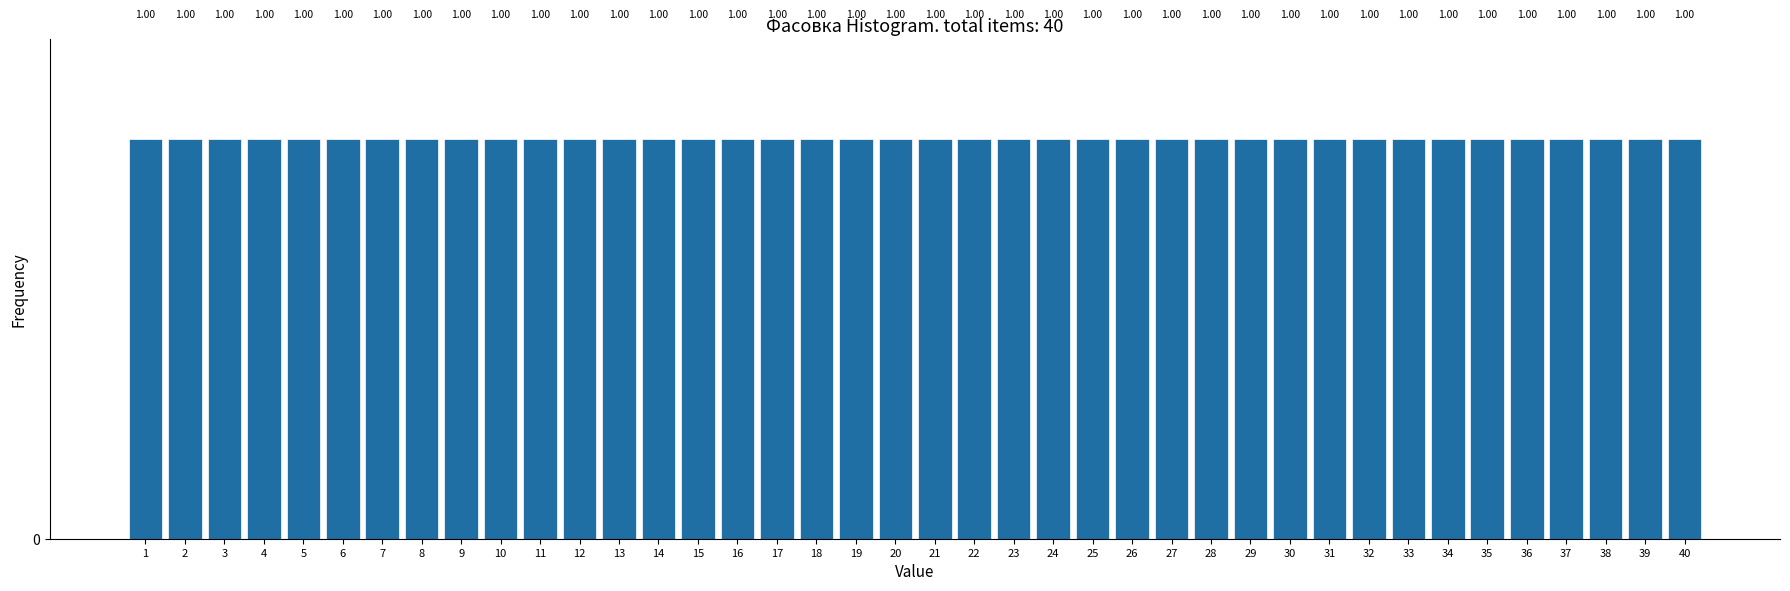

Reading left to right, transcribe this chart: for each bar, give the range it covers on the x-axis and its height.

0.5 to 1.5: 1.00
1.5 to 2.5: 1.00
2.5 to 3.5: 1.00
3.5 to 4.5: 1.00
4.5 to 5.5: 1.00
5.5 to 6.5: 1.00
6.5 to 7.5: 1.00
7.5 to 8.5: 1.00
8.5 to 9.5: 1.00
9.5 to 10.5: 1.00
10.5 to 11.5: 1.00
11.5 to 12.5: 1.00
12.5 to 13.5: 1.00
13.5 to 14.5: 1.00
14.5 to 15.5: 1.00
15.5 to 16.5: 1.00
16.5 to 17.5: 1.00
17.5 to 18.5: 1.00
18.5 to 19.5: 1.00
19.5 to 20.5: 1.00
20.5 to 21.5: 1.00
21.5 to 22.5: 1.00
22.5 to 23.5: 1.00
23.5 to 24.5: 1.00
24.5 to 25.5: 1.00
25.5 to 26.5: 1.00
26.5 to 27.5: 1.00
27.5 to 28.5: 1.00
28.5 to 29.5: 1.00
29.5 to 30.5: 1.00
30.5 to 31.5: 1.00
31.5 to 32.5: 1.00
32.5 to 33.5: 1.00
33.5 to 34.5: 1.00
34.5 to 35.5: 1.00
35.5 to 36.5: 1.00
36.5 to 37.5: 1.00
37.5 to 38.5: 1.00
38.5 to 39.5: 1.00
39.5 to 40.5: 1.00